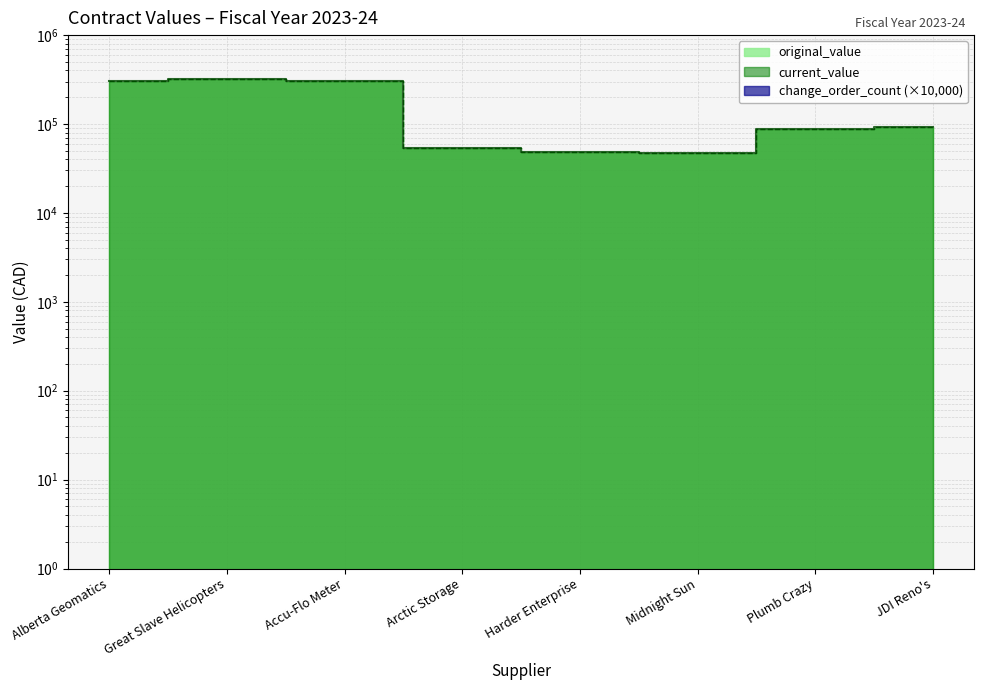

True or false: original_value and current_value cross at least once.

False